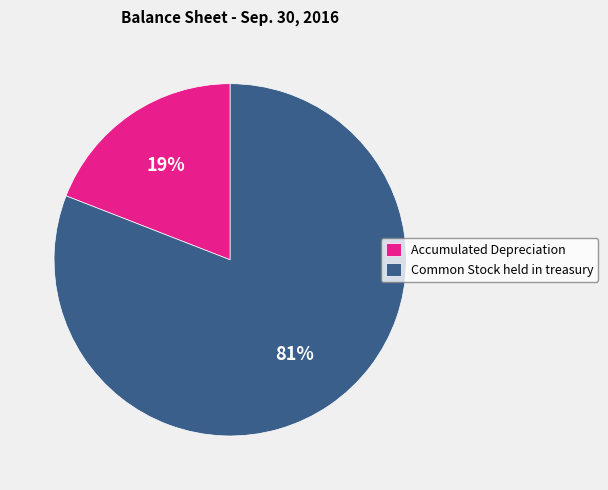

Is Accumulated Depreciation the majority of the pie?

No